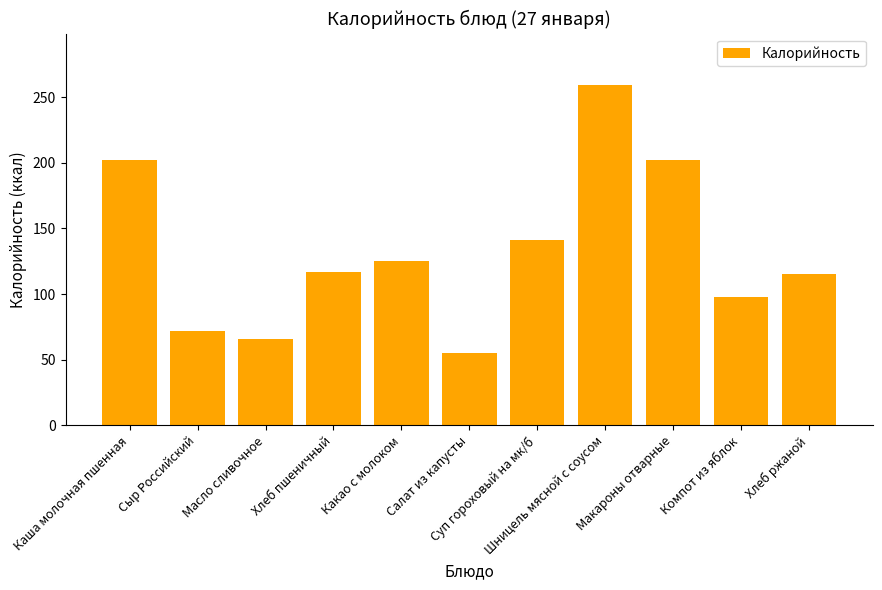

What is the label of the 9th bar from the left?

Макароны отварные